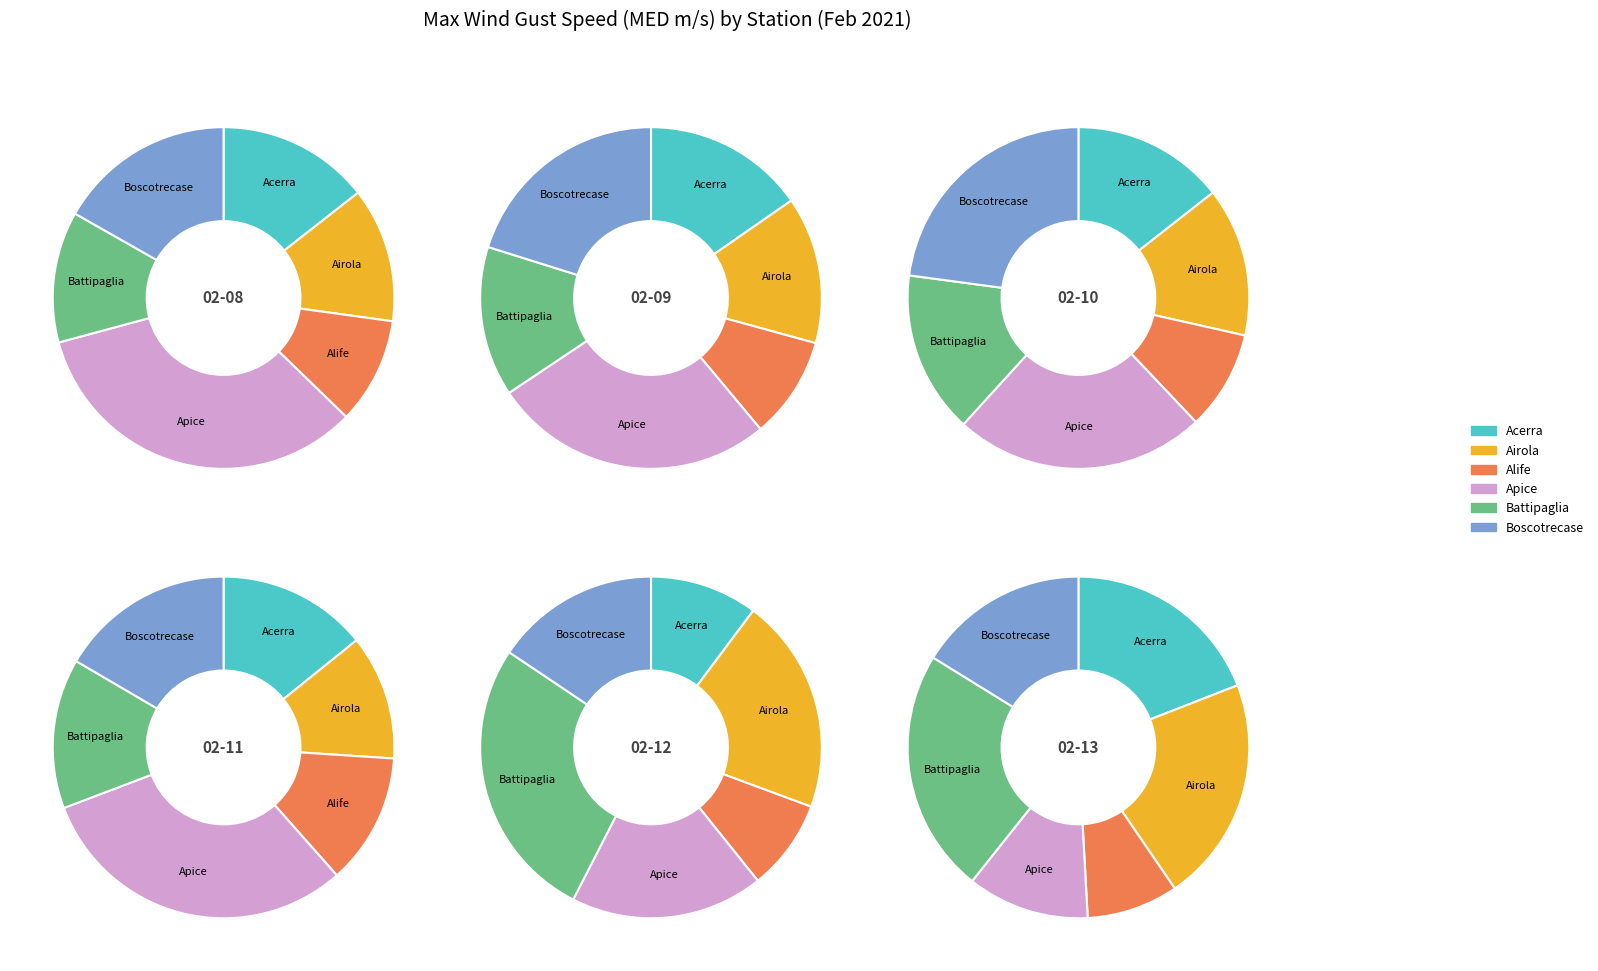

Is it true that 2021-02-13 is 18% of the pie?

True